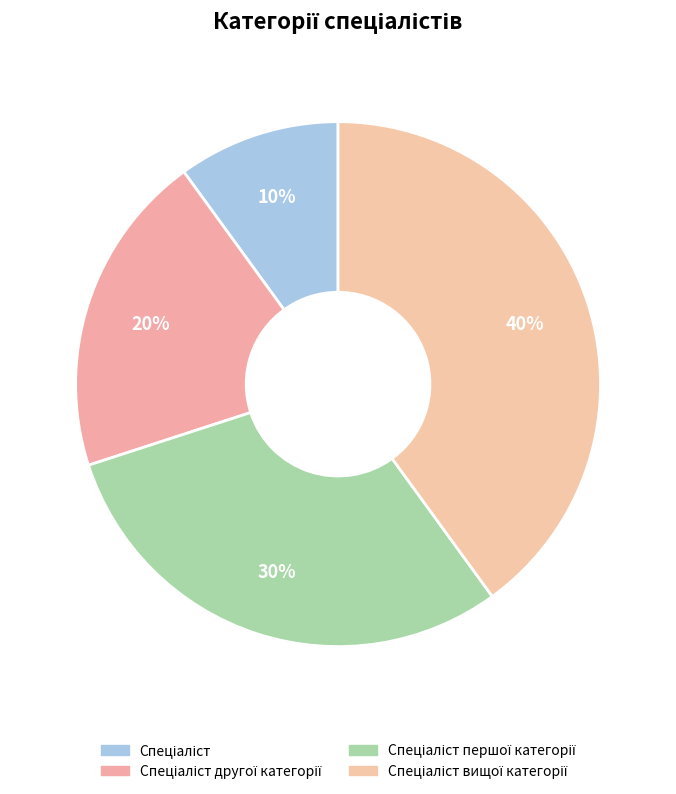

To the nearest percent, what is the average slice percentage?

25%